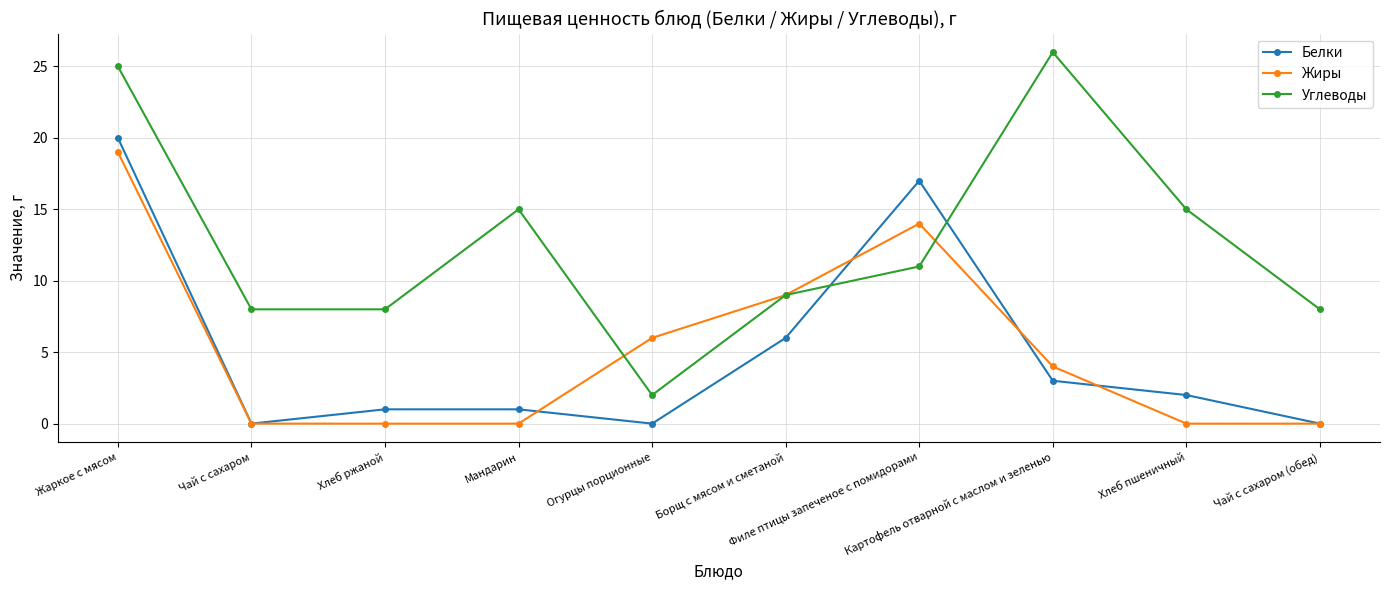

Reading right to left, what are all the values shown in this chart?

Белки: 0	2	3	17	6	0	1	1	0	20
Жиры: 0	0	4	14	9	6	0	0	0	19
Углеводы: 8	15	26	11	9	2	15	8	8	25